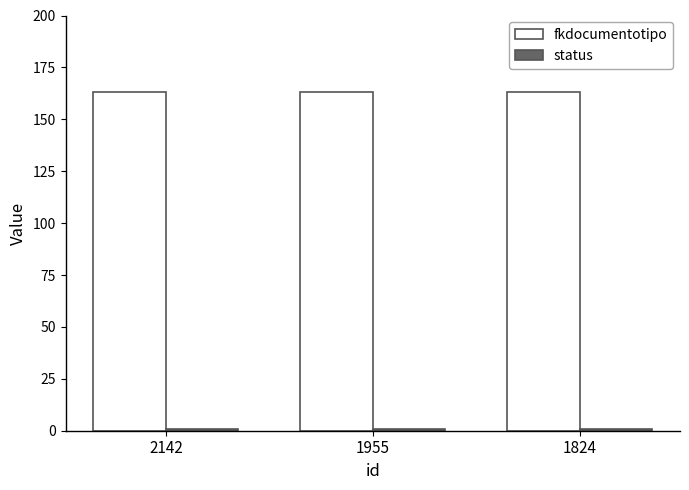

Is it true that fkdocumentotipo equals 163 at 1824?

True